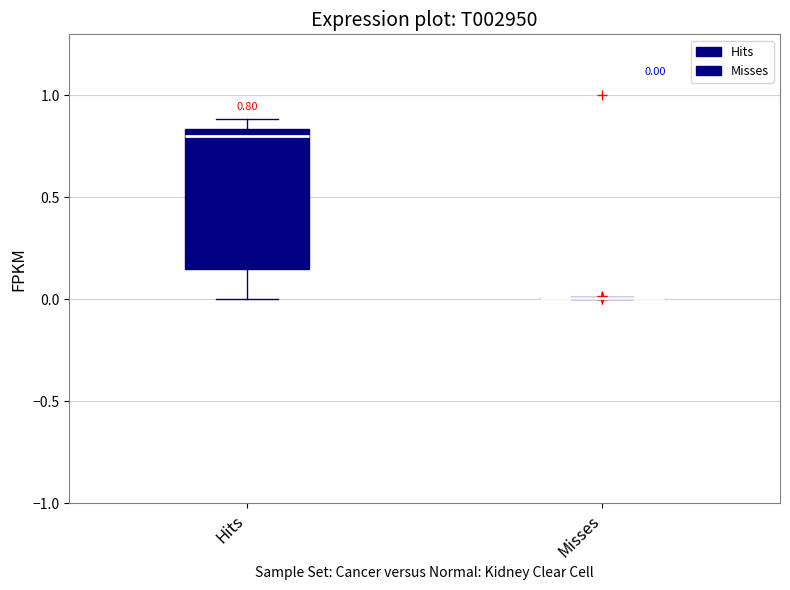

Comparing the boxes themselves (not the whiskers), which one is the tallest?

Hits